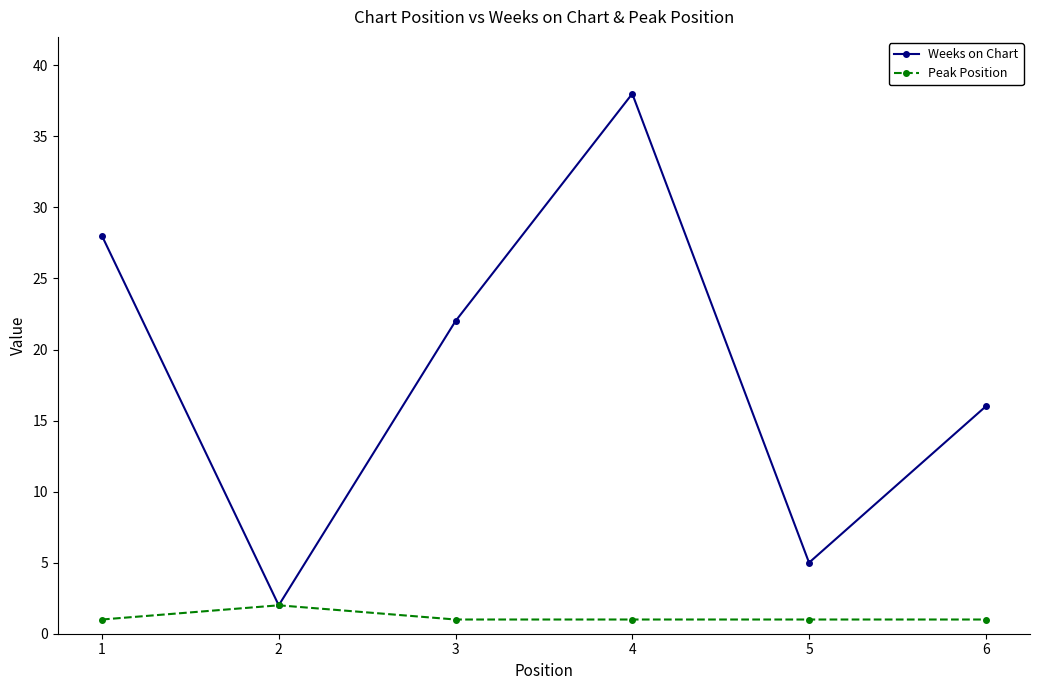

Is the value of Weeks on Chart at 1 greater than the value of Peak Position at 5?

Yes